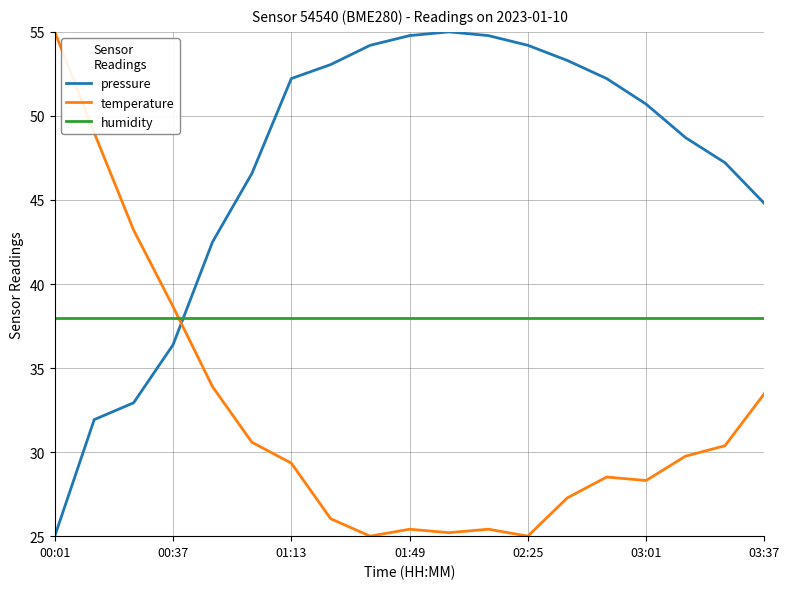

Which series ends up on top after the final intersection of pressure and humidity?

pressure